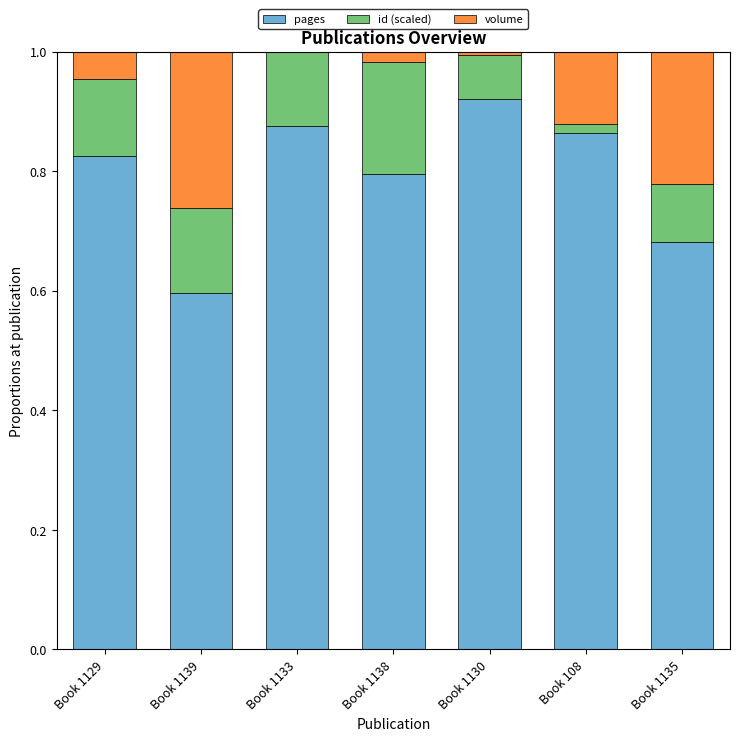

Are the bars grouped side by side (vs. stacked)?

No